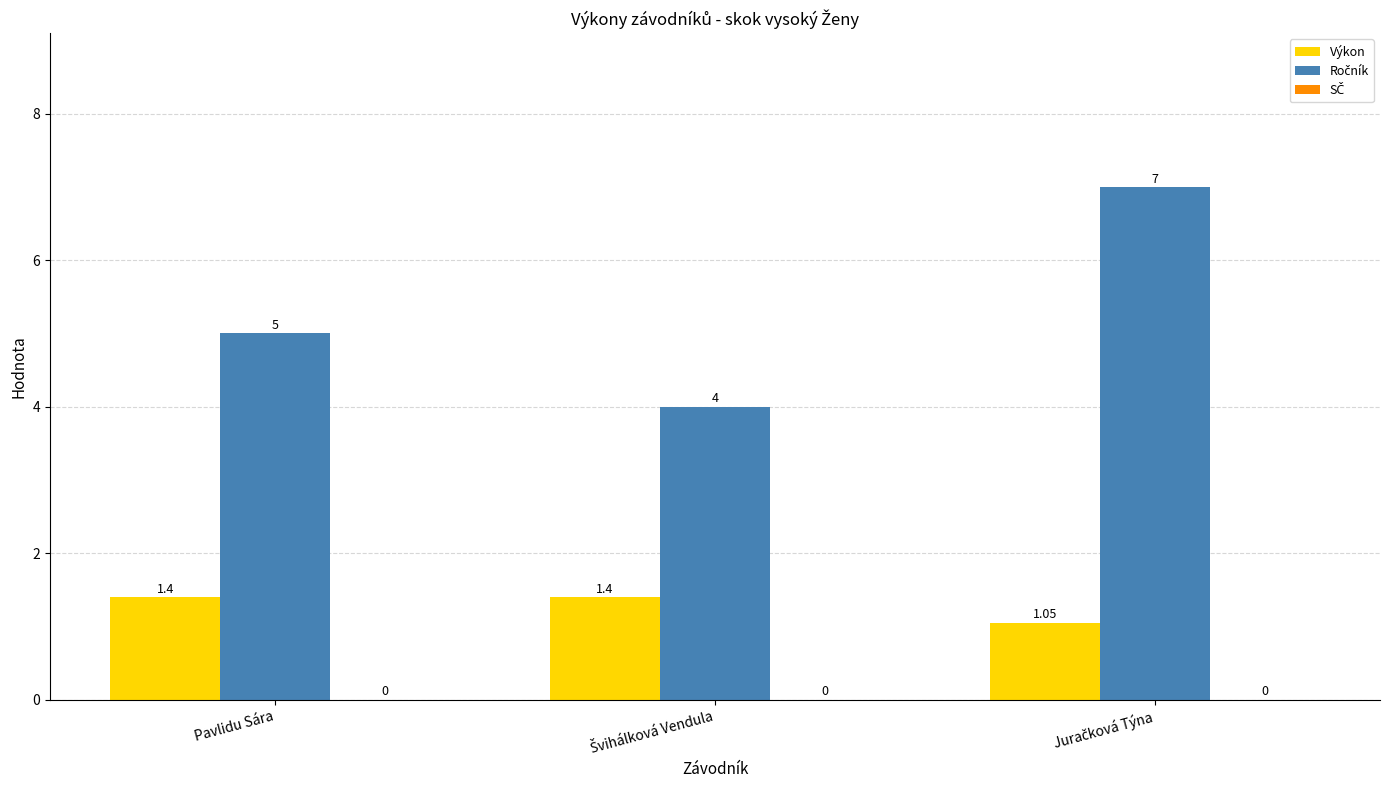

At how many categories does at least one series exceed 1?

3